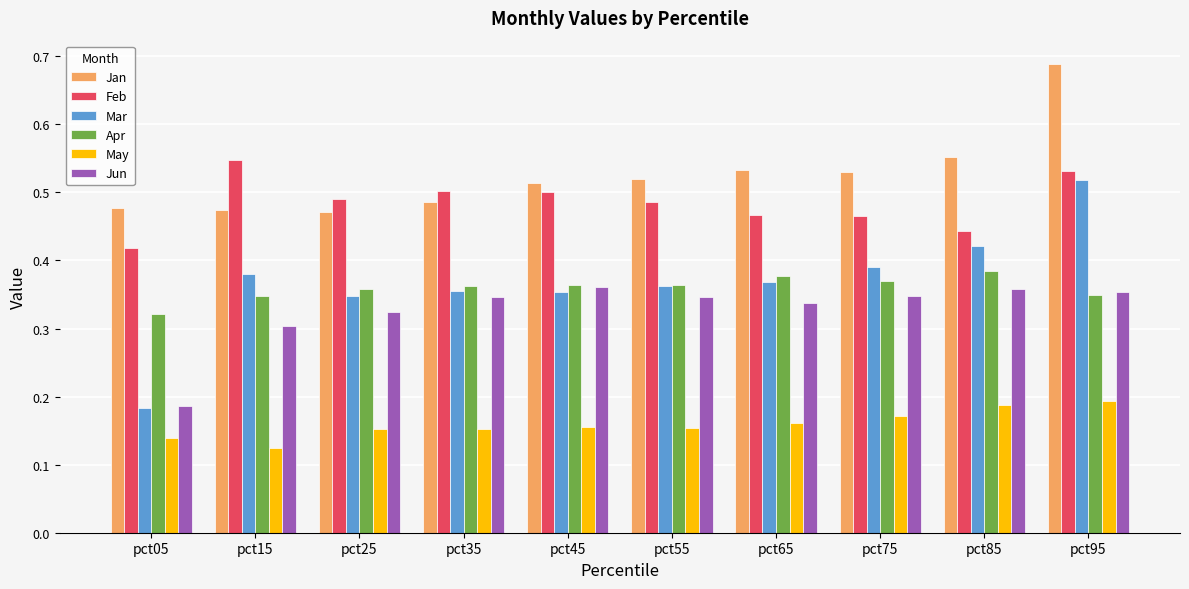

Which category has the lowest value across all series?

pct15